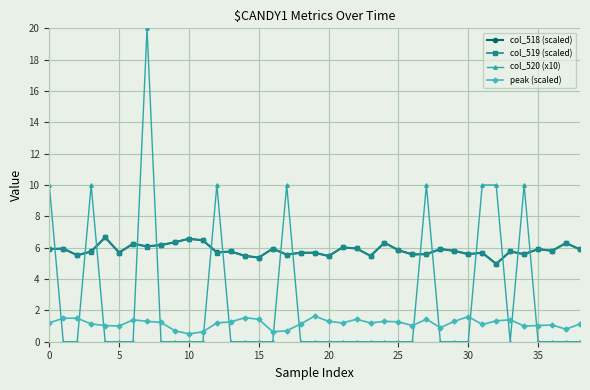

Which series has the largest range (max minus min)?

col_520 (x10)